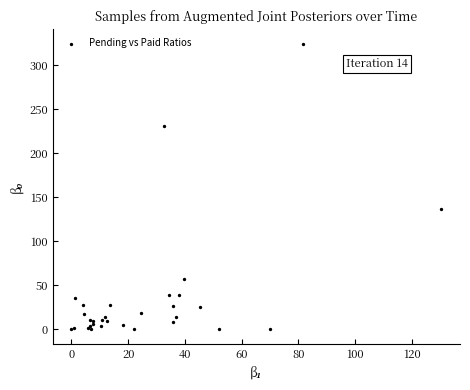

What Y value in the scatter plot is closest to 162?

136.6